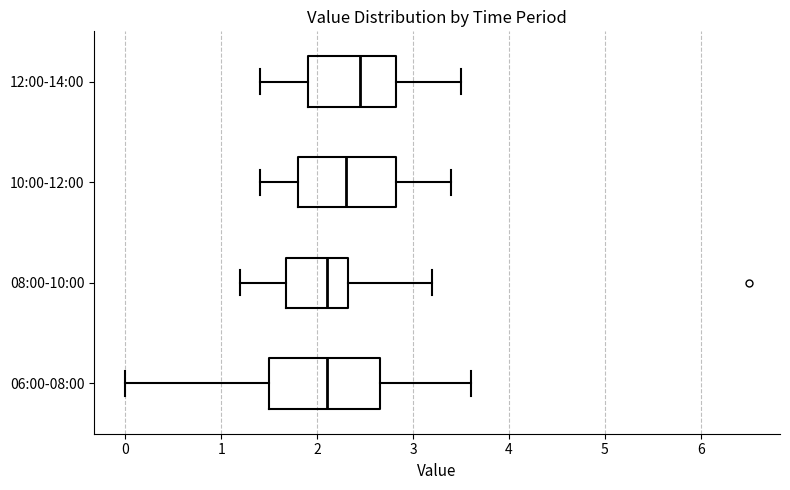

Comparing the boxes themselves (not the whiskers), which one is the widest?

06:00-08:00